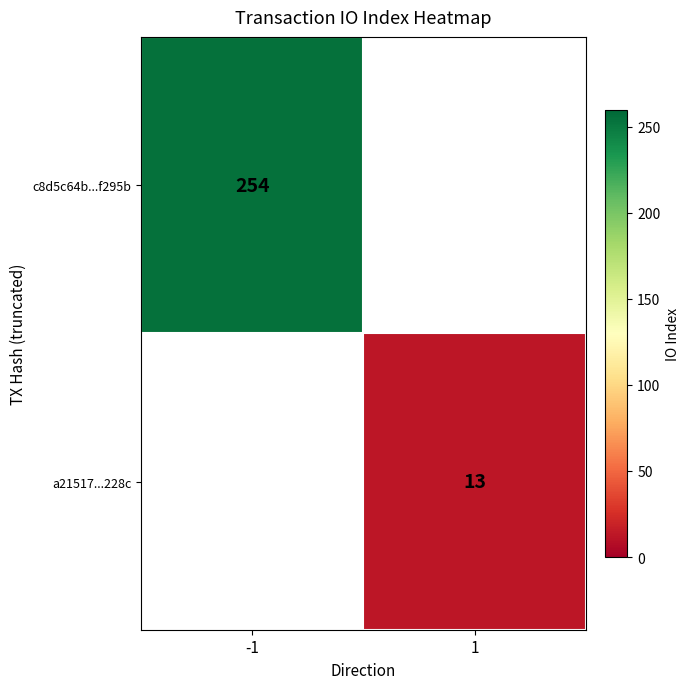

The a21517...228c series shows 13 at 1. True or false?

True